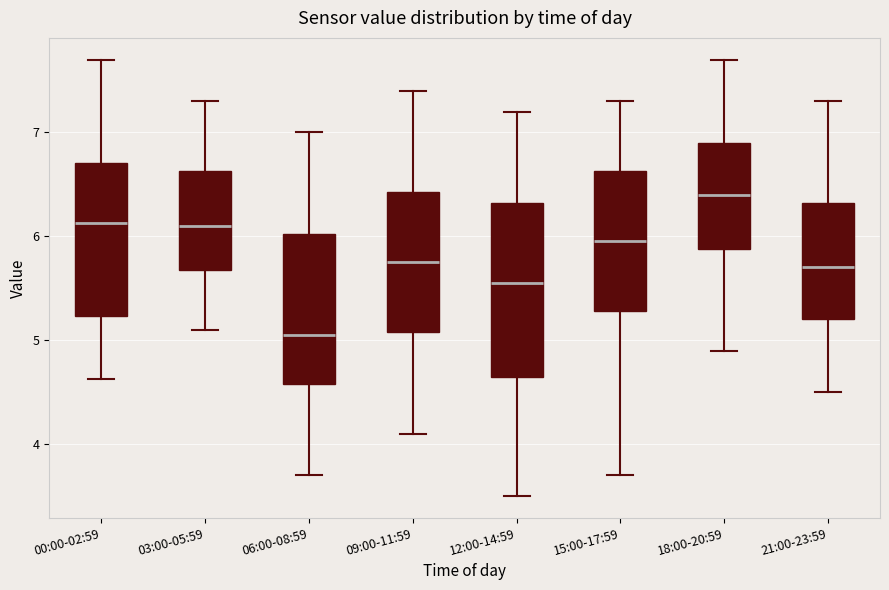

Comparing the boxes themselves (not the whiskers), which one is the tallest?

12:00-14:59